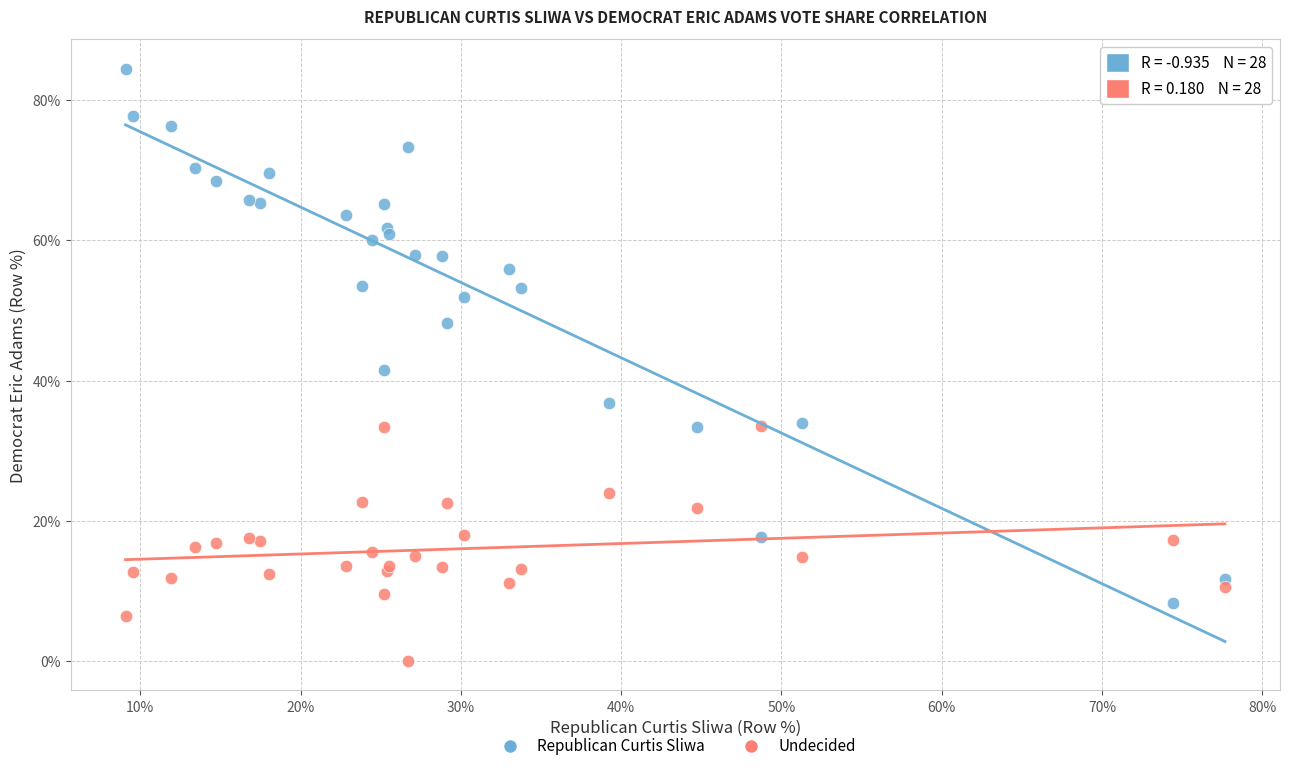

Which series reaches the maximum Y coordinate?

Republican Curtis Sliwa